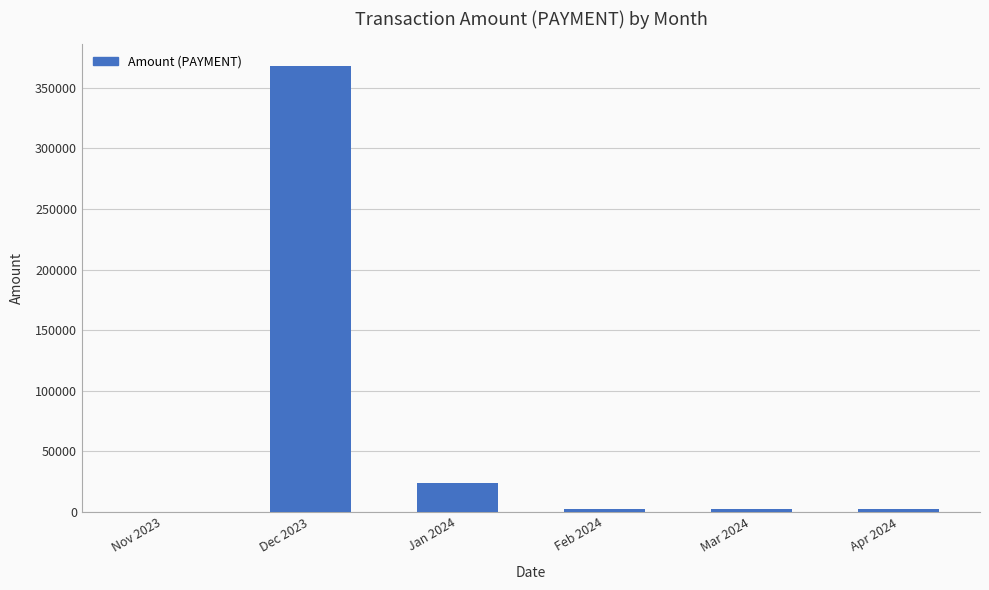

The value at Dec 2023 is 186217.5. True or false?

False